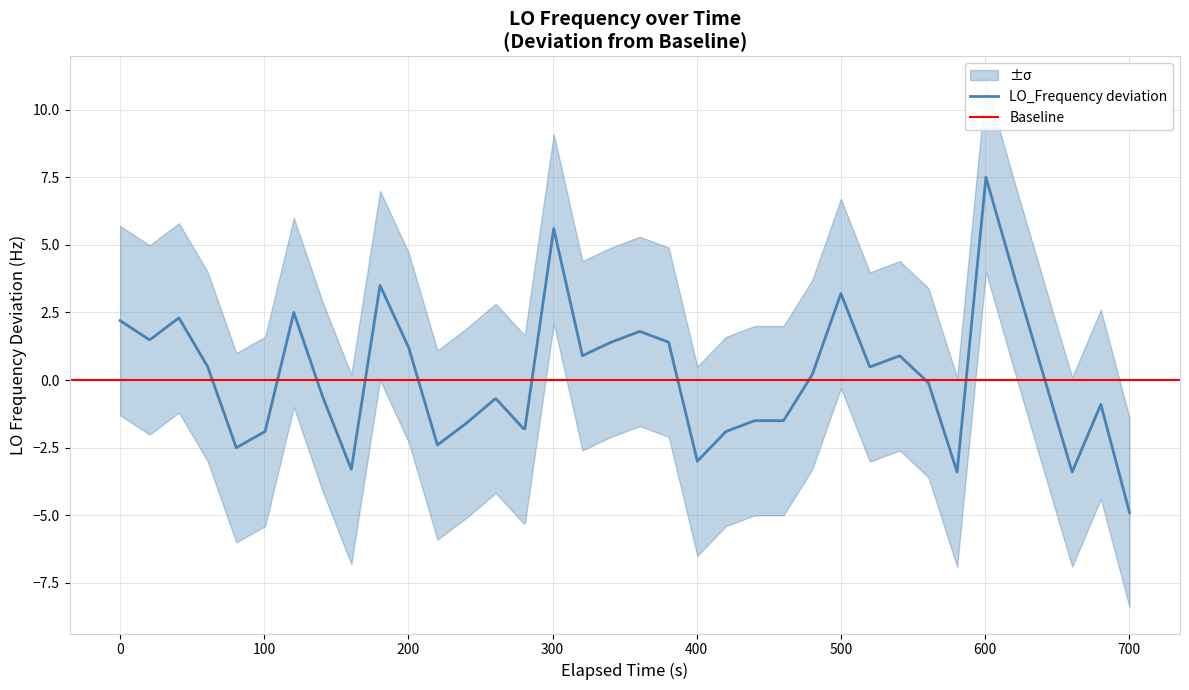

What is the smallest value displayed?

-4.9